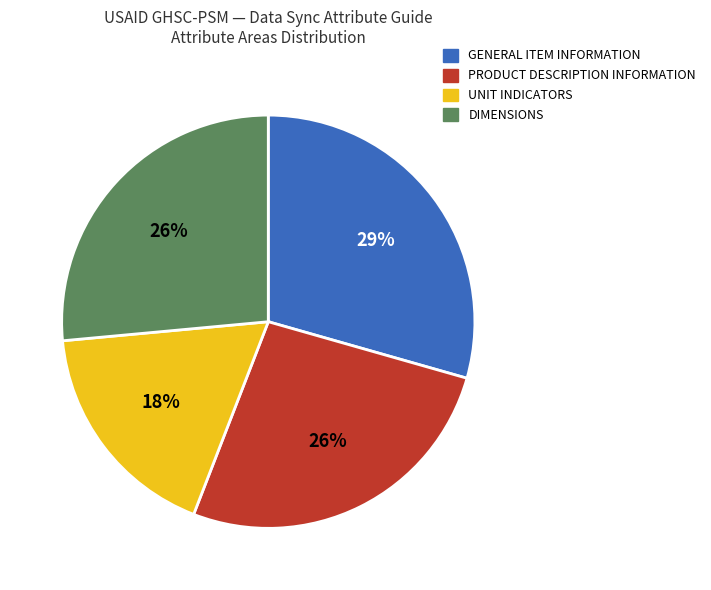

Does any single category account for the majority?

No